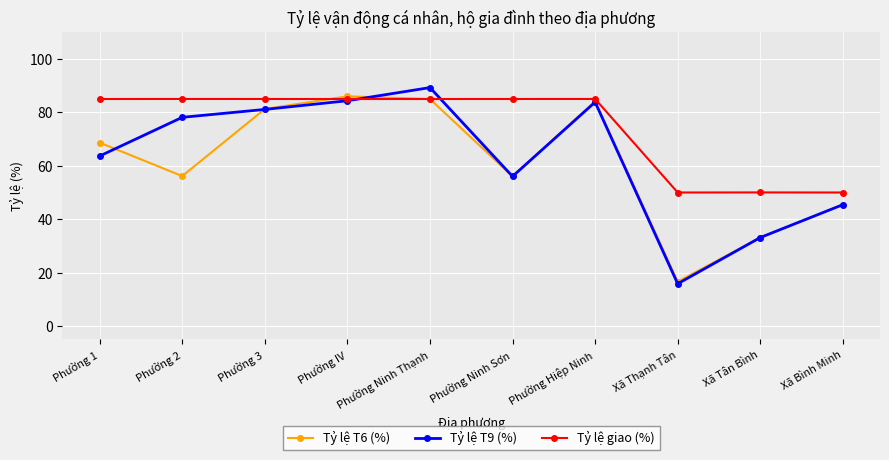

What is the label of the 1st point from the right?

Xã Bình Minh